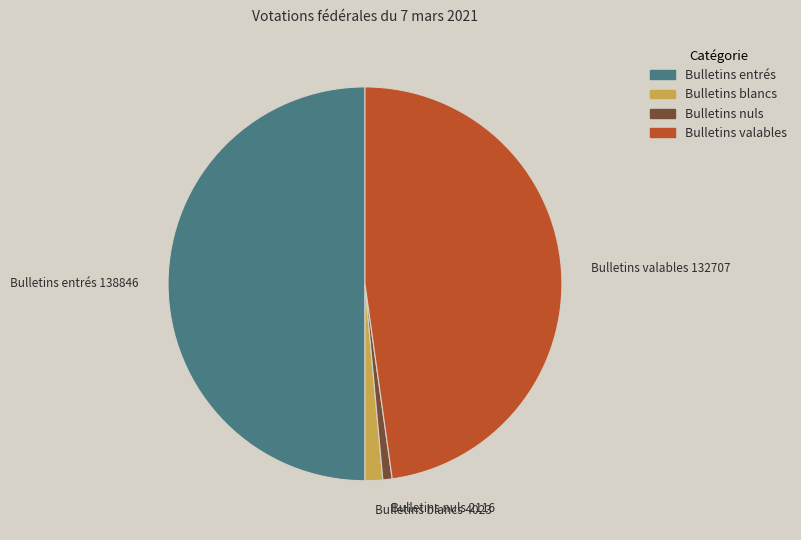

Is it true that Bulletins entrés is 50% of the pie?

True